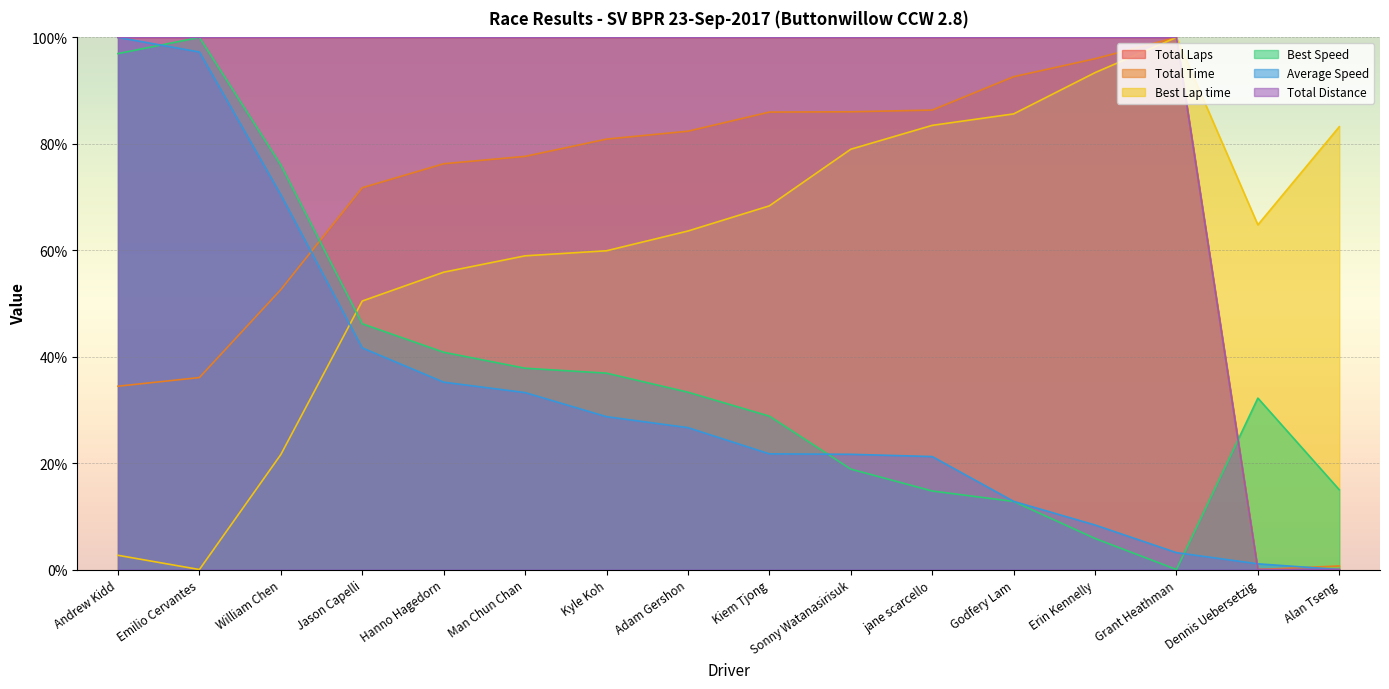

The value of Best Speed at Dennis Uebersetzig is 13.4. True or false?

False